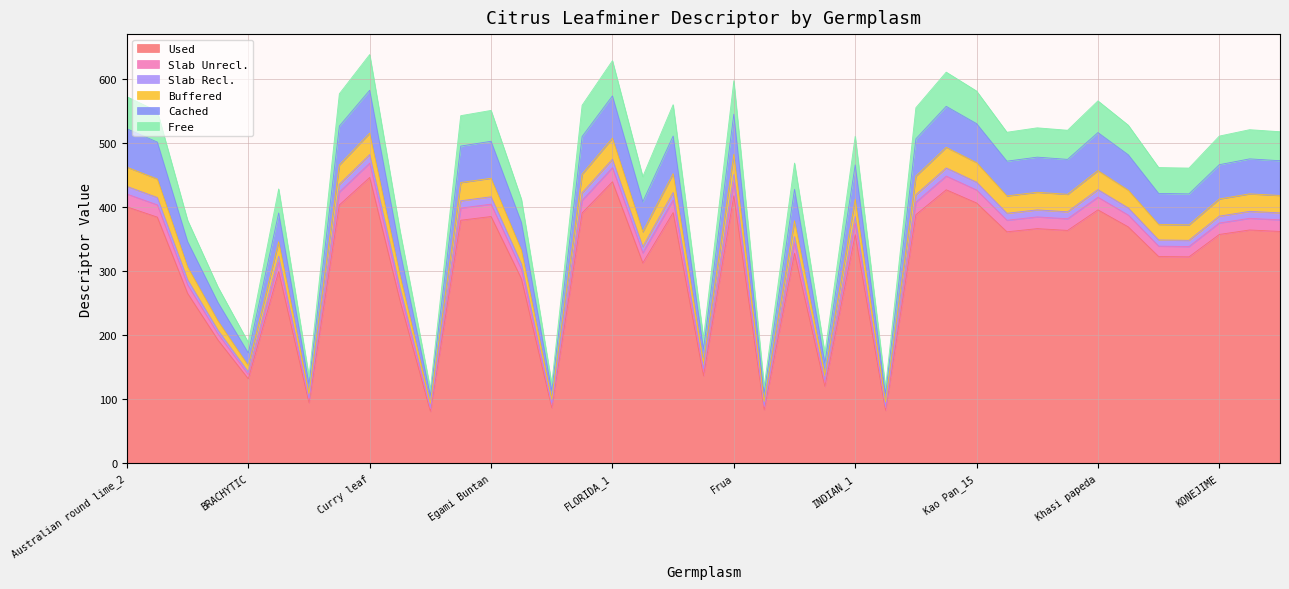

What is the minimum value for Used?

81.1